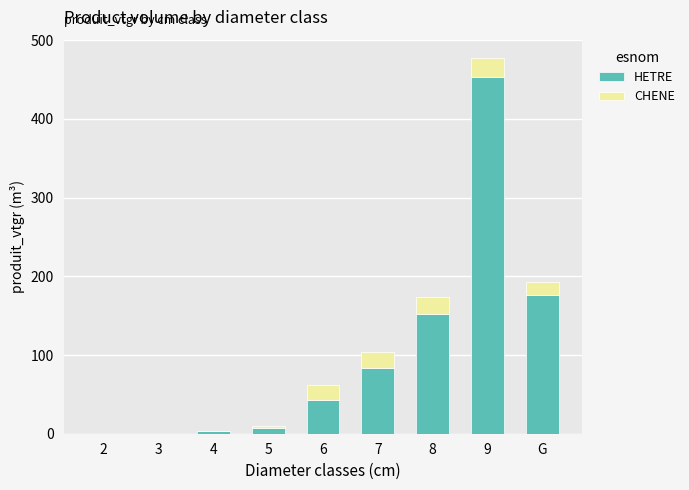

At which category is the sum across all series the highest?

9